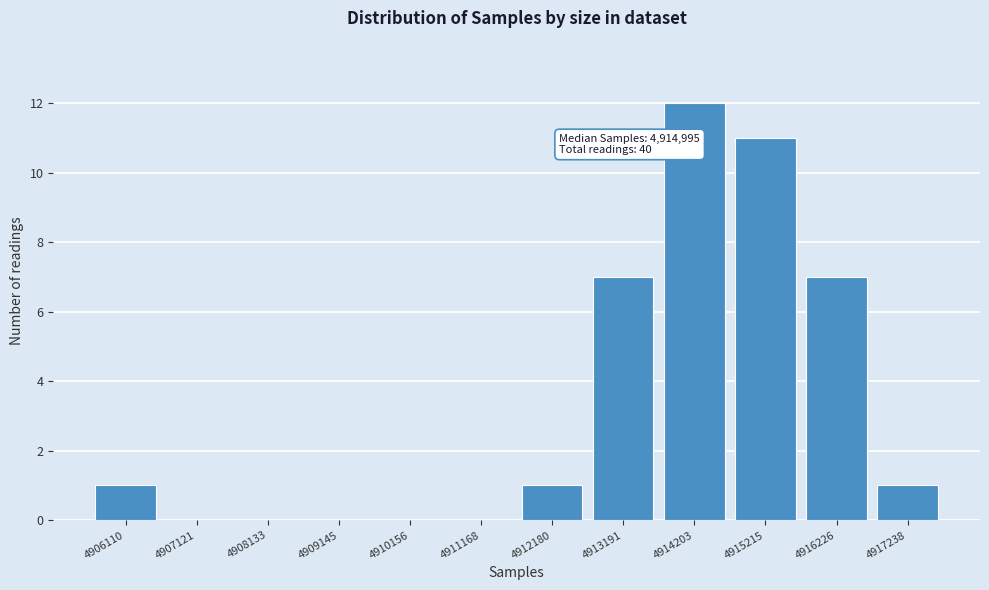

Reading right to left, list all the values displayed in this chart.

4917238=1	4916226=7	4915215=11	4914203=12	4913191=7	4912180=1	4911168=0	4910156=0	4909145=0	4908133=0	4907121=0	4906110=1